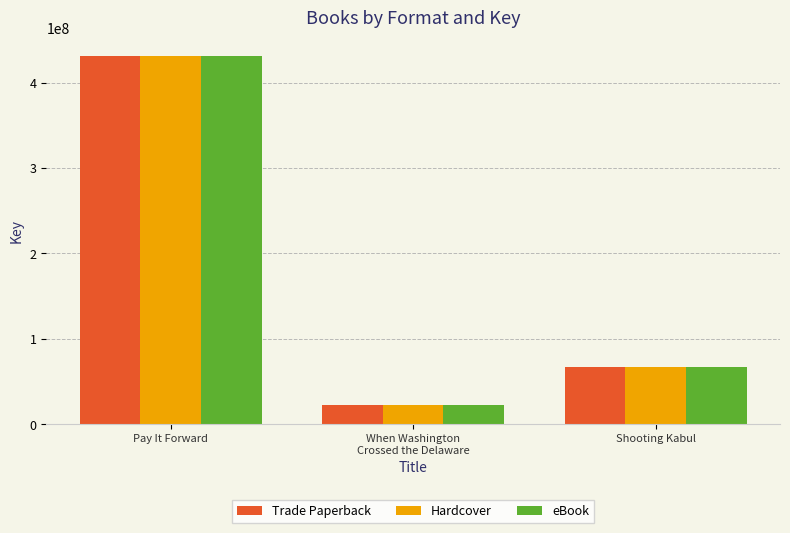

Reading right to left, extract all data points from this chart.

Trade Paperback: 67342002	22183747	431283590
Hardcover: 67342002	22183747	431283590
eBook: 67342002	22183747	431283590